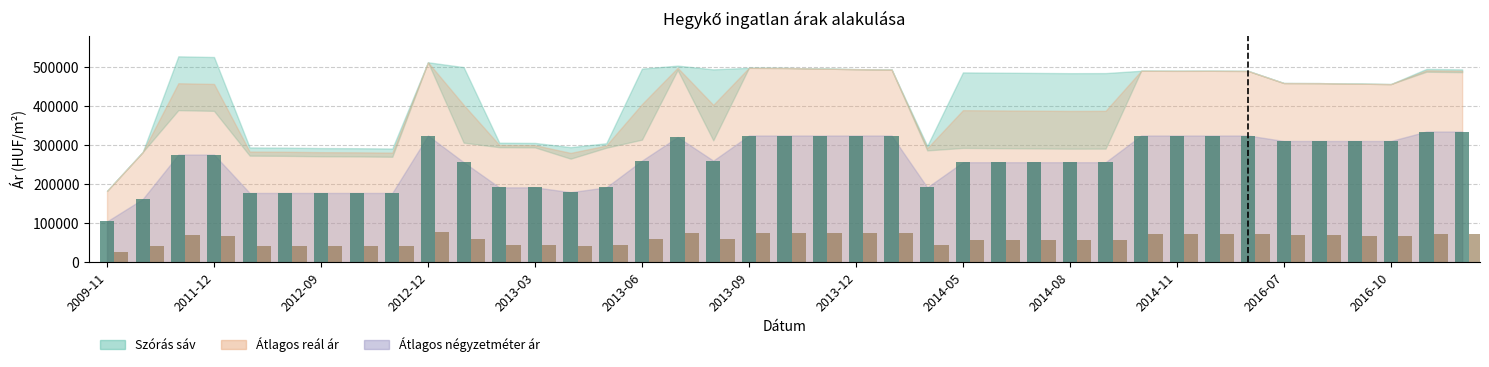

The value of Átlagos négyzetméter ár at 2012-11 is 177537.0. True or false?

True